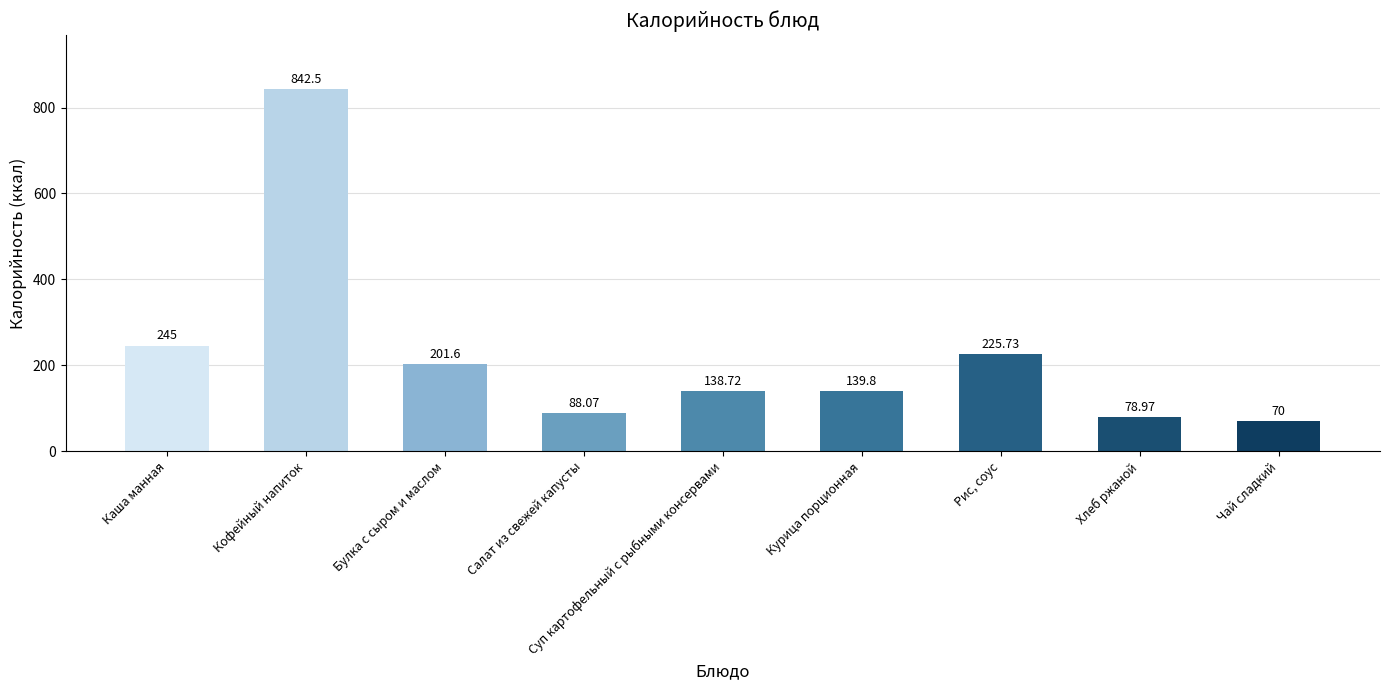

At which label does the data first exceed 139?

Каша манная